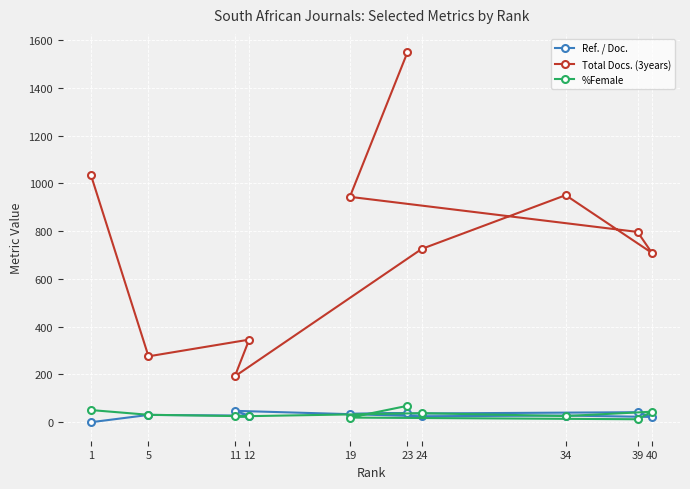

What is the sum of the Ref. / Doc. values at 34 and 5?

58.6